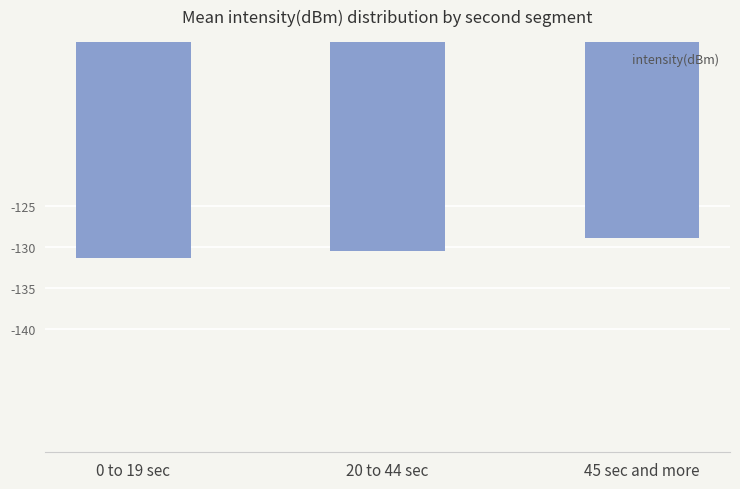

Is it true that the value at 20 to 44 sec is -130.5?

True